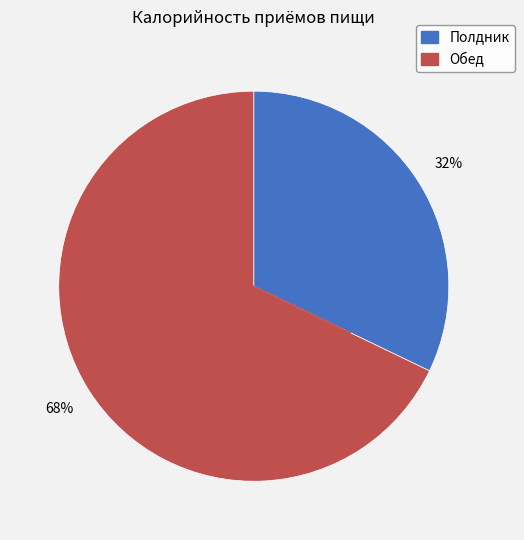

Which category has the smallest portion of the pie?

Полдник